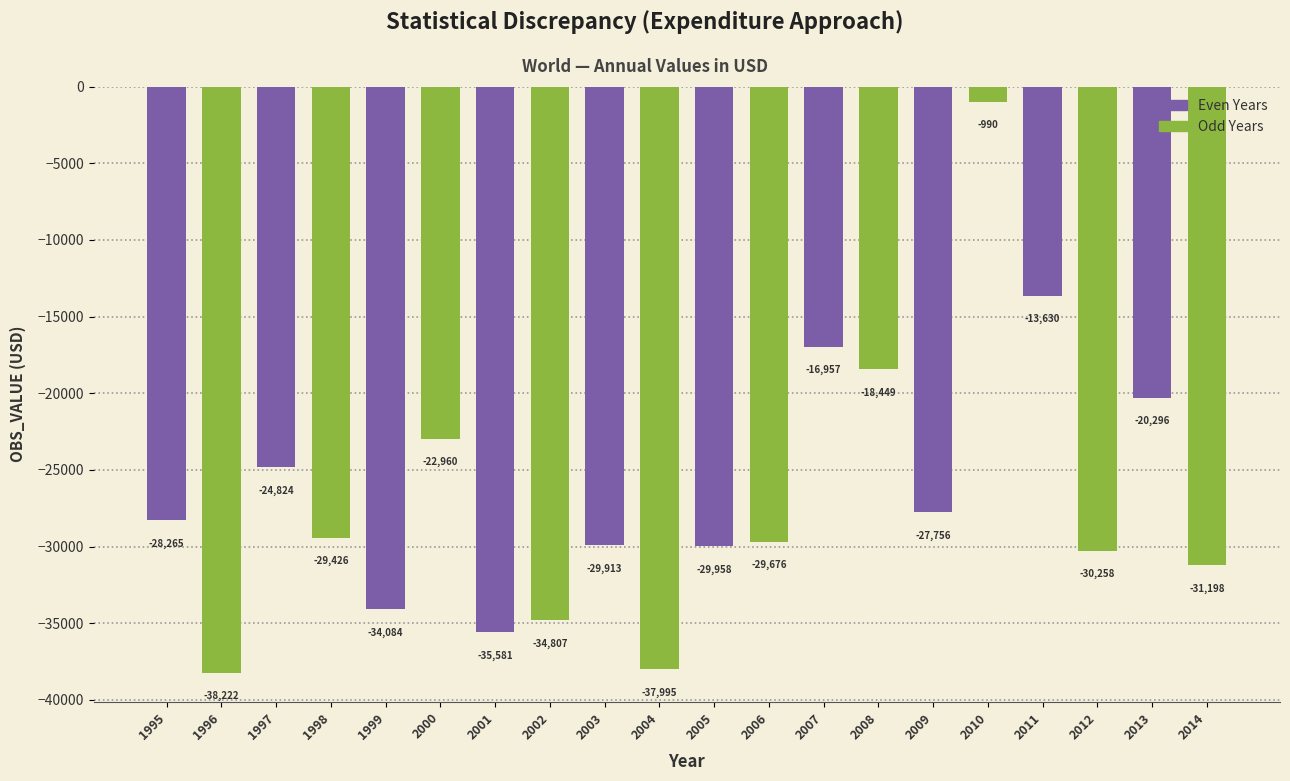

Read the value at 1998, to the nearest 10.

-29430